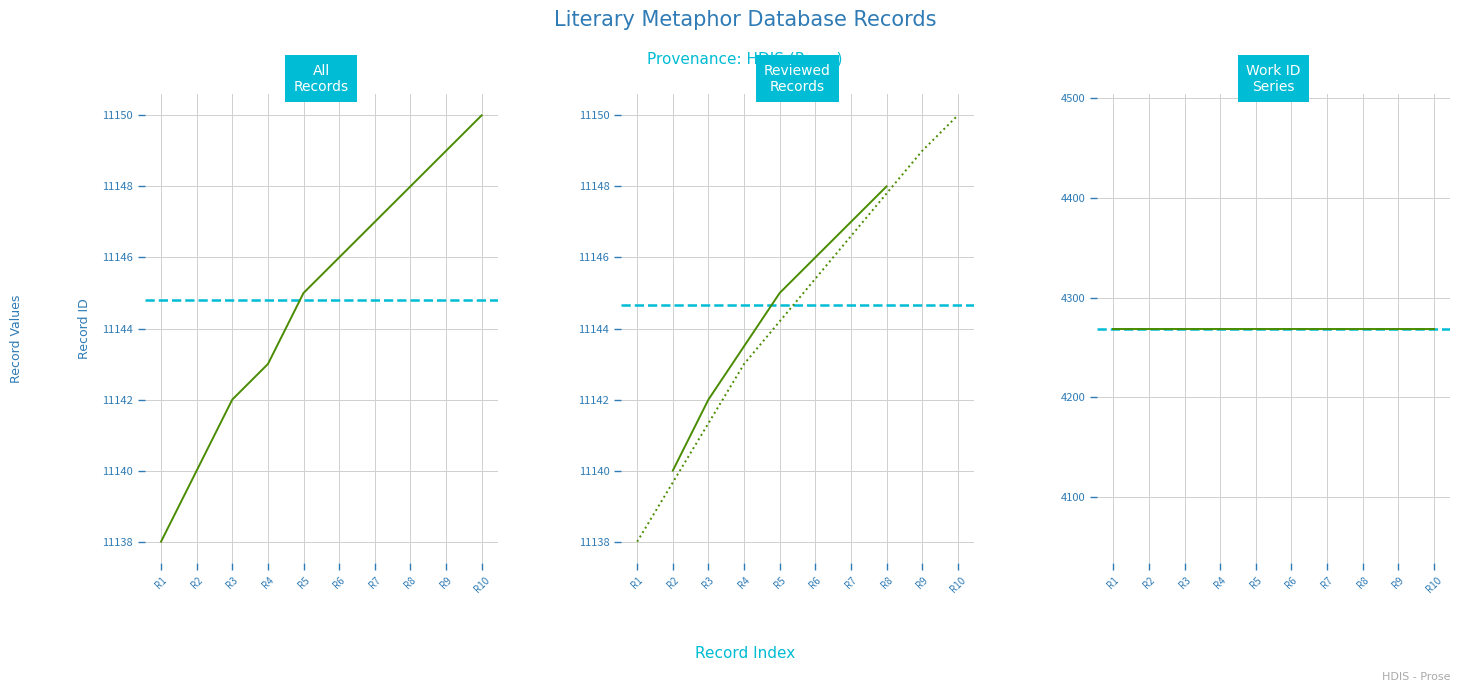

Is it true that the value at R10 is 15052?

False